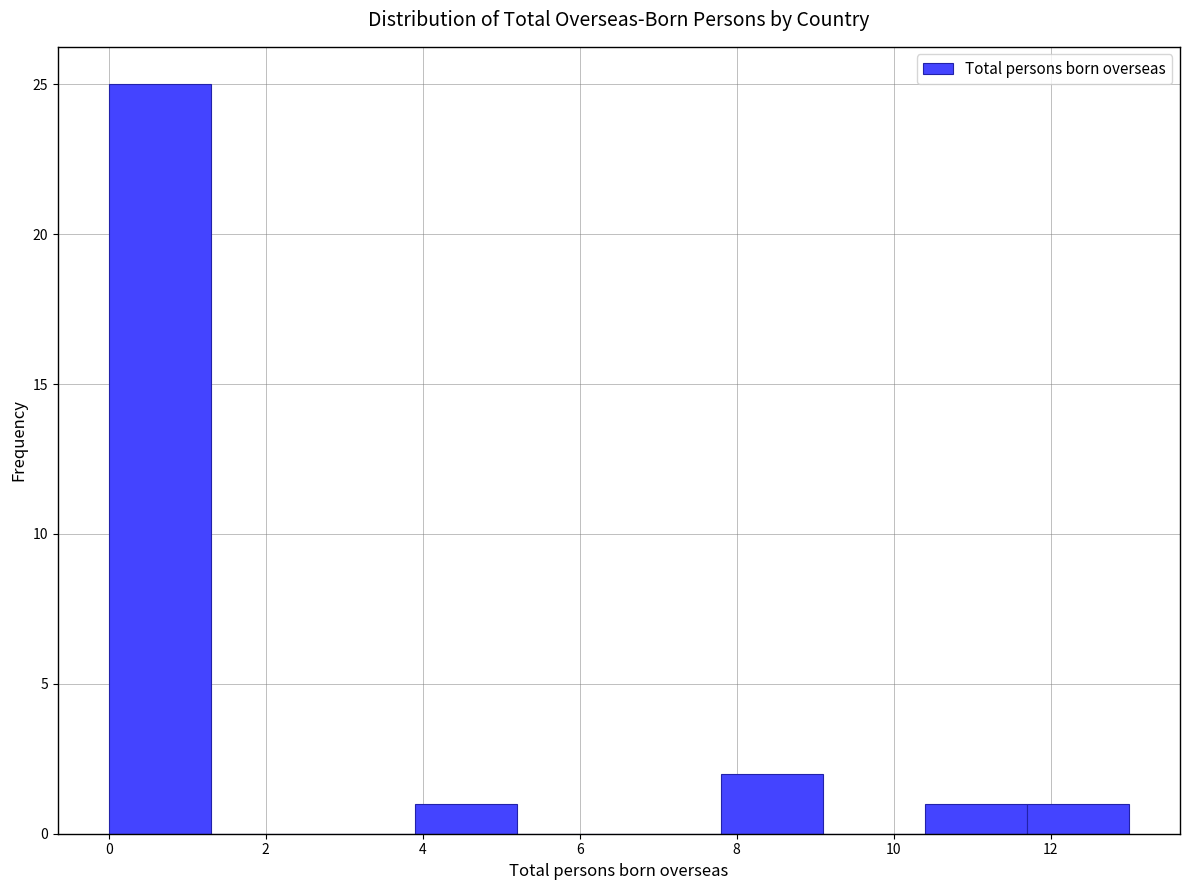

Reading left to right, list every bar in this chart as the range it spans on the x-axis followed by its height. Neither the bar edges nor the heights are printed on the chart, so give them approximately, as read against the axes.

0.0 to 1.3: 25
1.3 to 2.6: 0
2.6 to 3.9: 0
3.9 to 5.2: 1
5.2 to 6.5: 0
6.5 to 7.8: 0
7.8 to 9.1: 2
9.1 to 10.4: 0
10.4 to 11.7: 1
11.7 to 13.0: 1